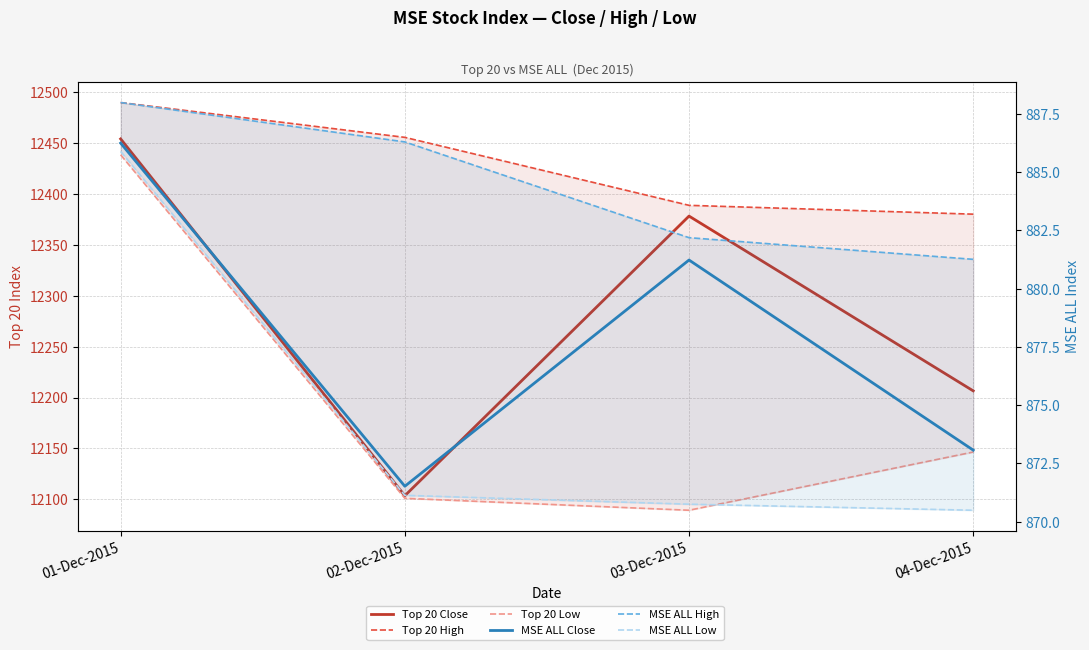

Between 02-Dec-2015 and 04-Dec-2015, which is larger?

04-Dec-2015